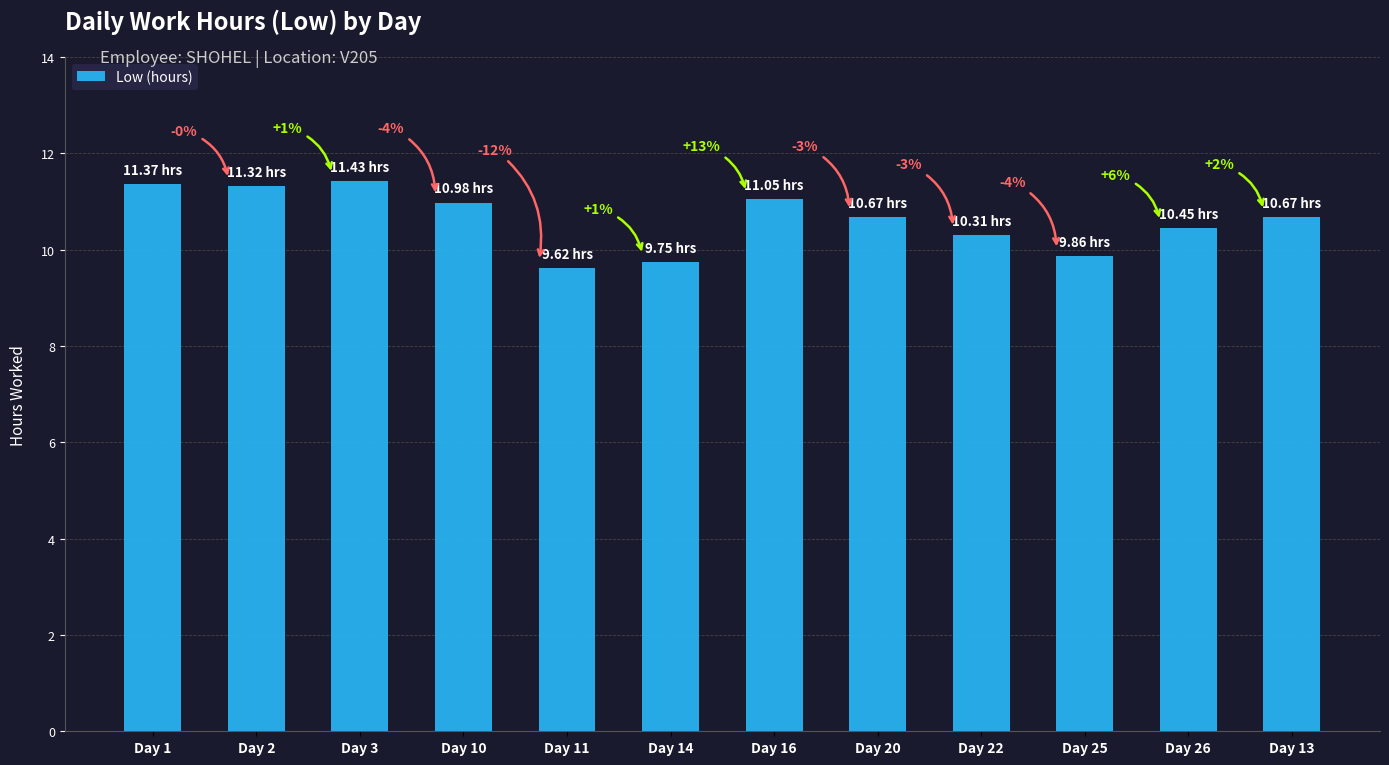

What is the change in value from Day 11 to Day 13?

+1.1